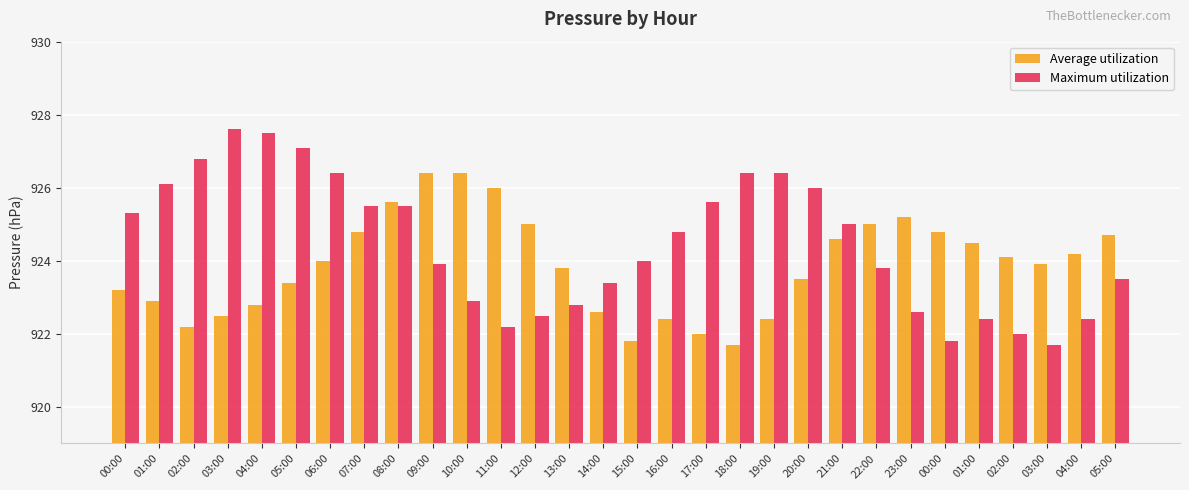

Reading left to right, transcribe all the data shown in this chart.

Average utilization: 923.2	922.9	922.2	922.5	922.8	923.4	924.0	924.8	925.6	926.4	926.4	926.0	925.0	923.8	922.6	921.8	922.4	922.0	921.7	922.4	923.5	924.6	925.0	925.2	924.8	924.5	924.1	923.9	924.2	924.7
Maximum utilization: 925.3	926.1	926.8	927.6	927.5	927.1	926.4	925.5	925.5	923.9	922.9	922.2	922.5	922.8	923.4	924.0	924.8	925.6	926.4	926.4	926.0	925.0	923.8	922.6	921.8	922.4	922.0	921.7	922.4	923.5